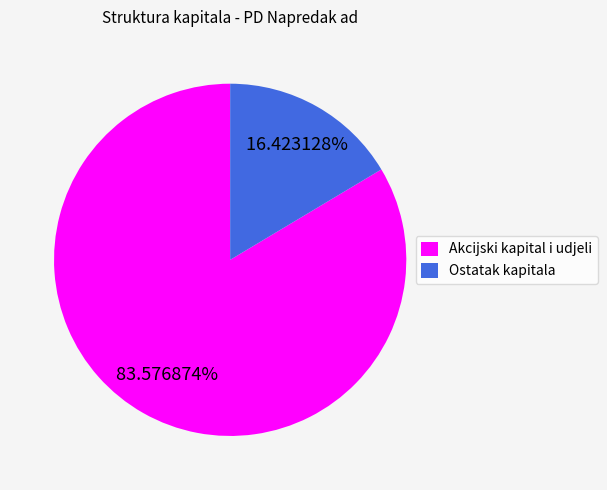

Do Akcijski kapital i udjeli and Ostatak kapitala together represent more than half of the pie?

Yes